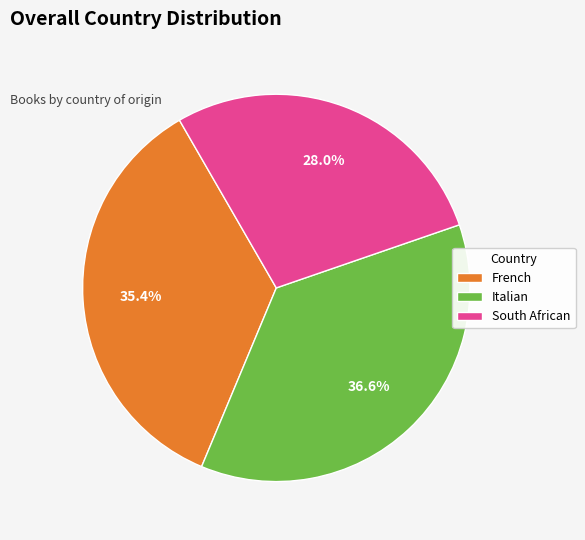

Which category has the smallest portion of the pie?

South African